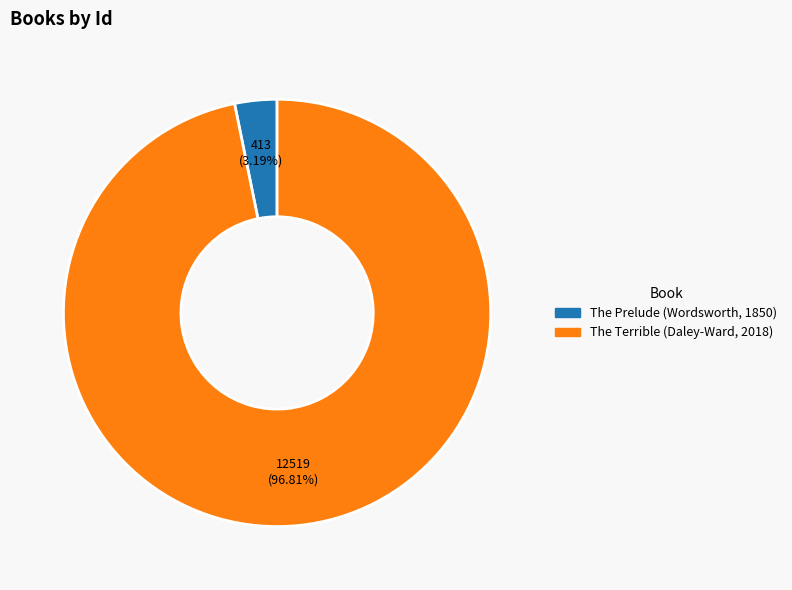

What is the total percentage of The Prelude (Wordsworth, 1850) and The Terrible (Daley-Ward, 2018)?

100.0%